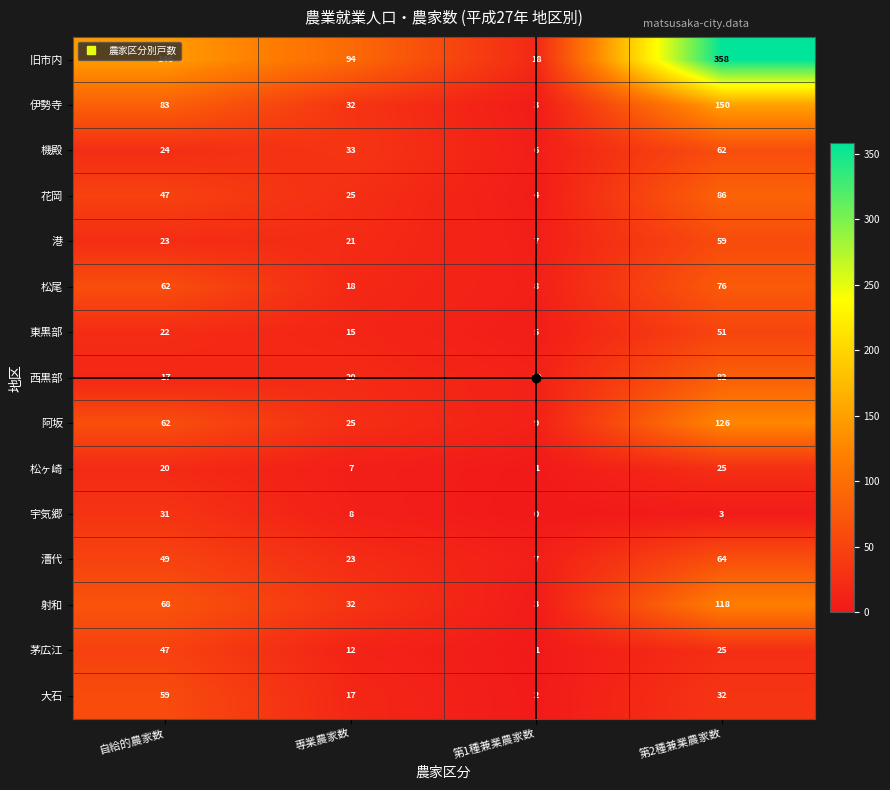

What is the spread (max minus min) of values at 第1種兼業農家数?

18